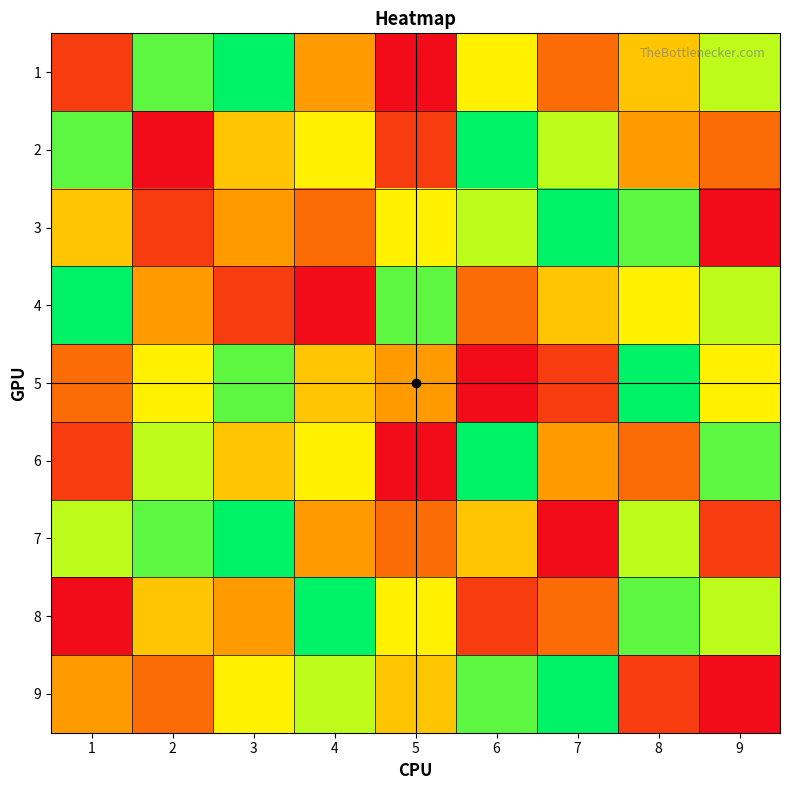

At which category is the sum across all series the highest?

3